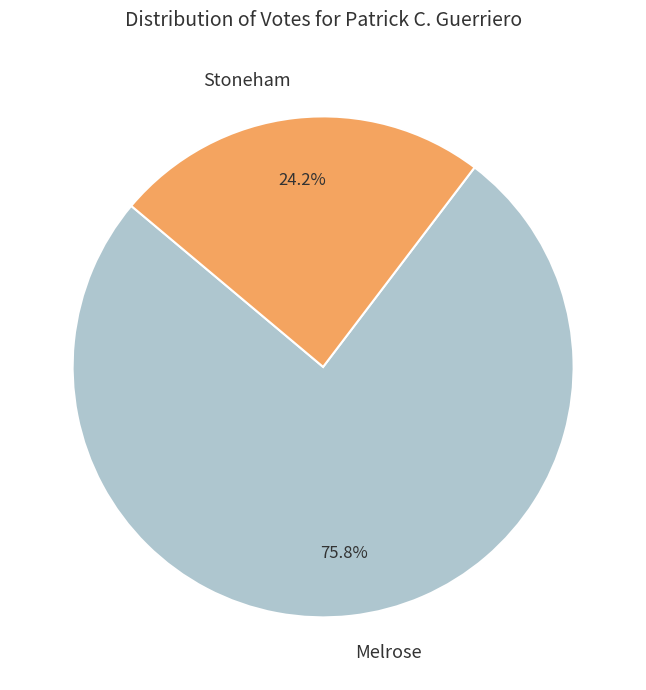

What is the smallest slice in the pie chart?

Stoneham